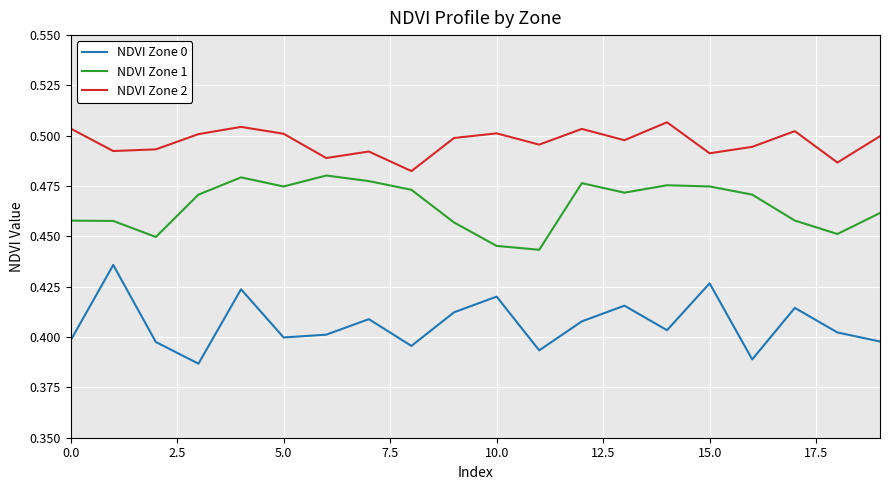

Which series has the largest range (max minus min)?

NDVI Zone 0